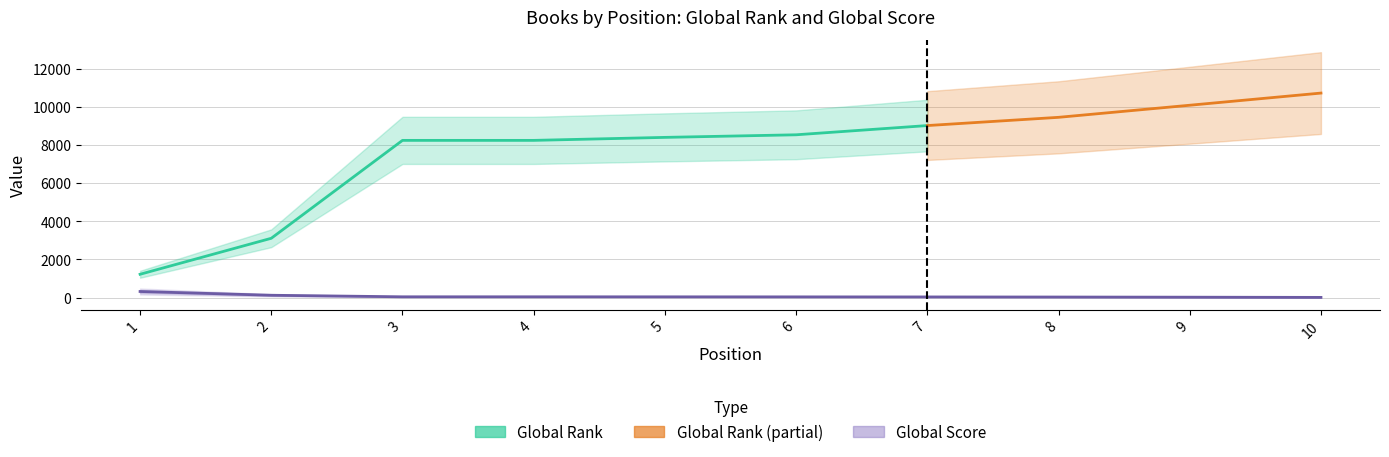

The value at 1 is 317. True or false?

True